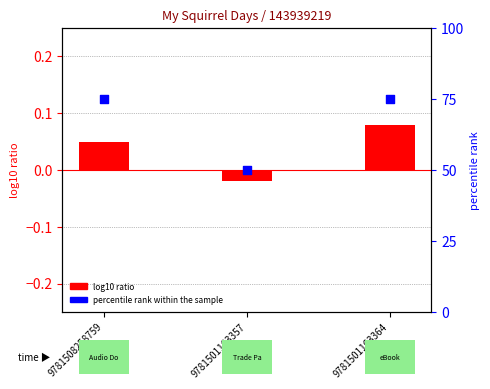

Which series contains the highest Y value?

percentile rank within the sample